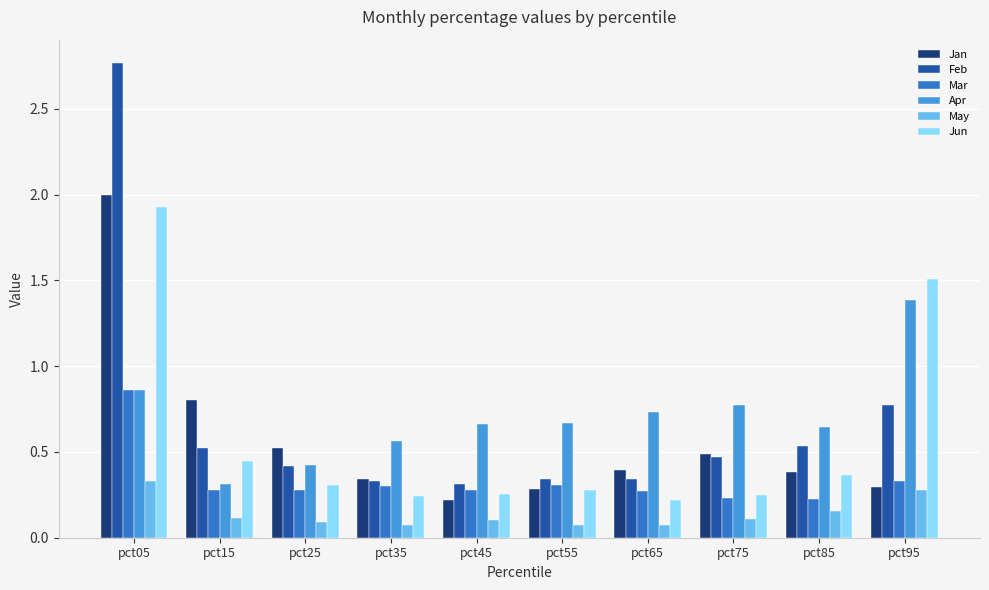

What is the difference between the Feb values at pct05 and pct65?

2.4